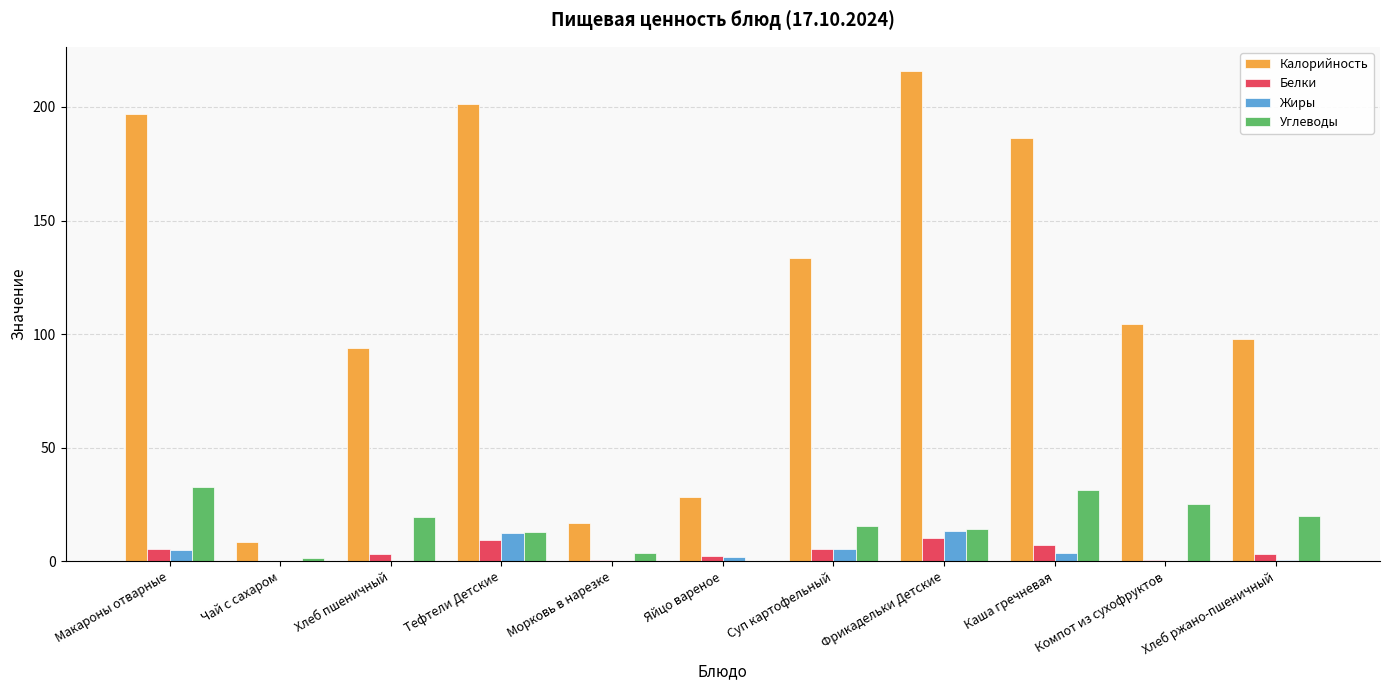

Is the value of Жиры at Яйцо вареное greater than the value of Калорийность at Макароны отварные?

No